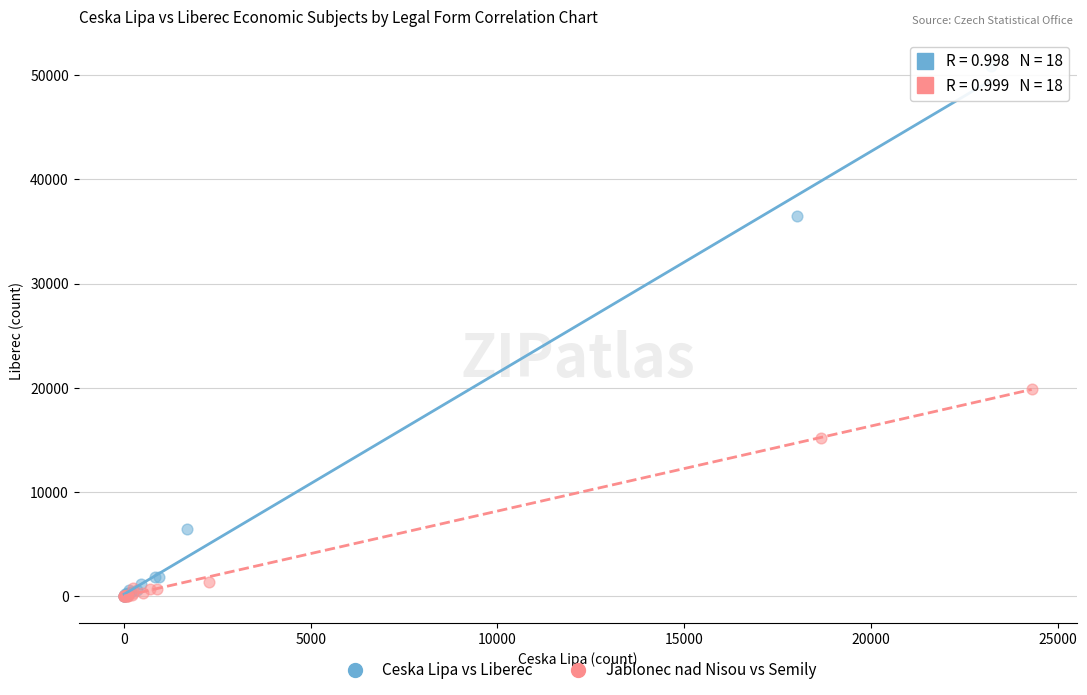

Which series has the largest Y range (max minus min)?

Ceska Lipa vs Liberec